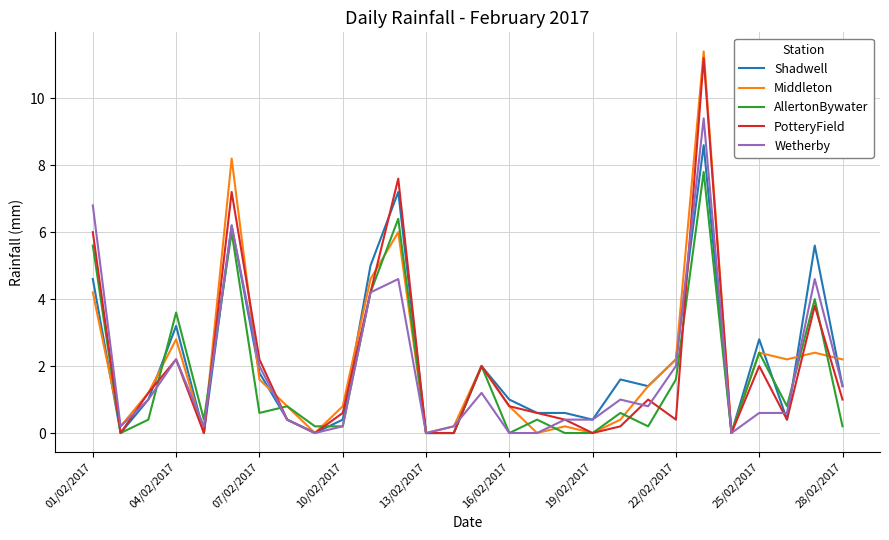

What is the sum of all Middleton values?

58.2